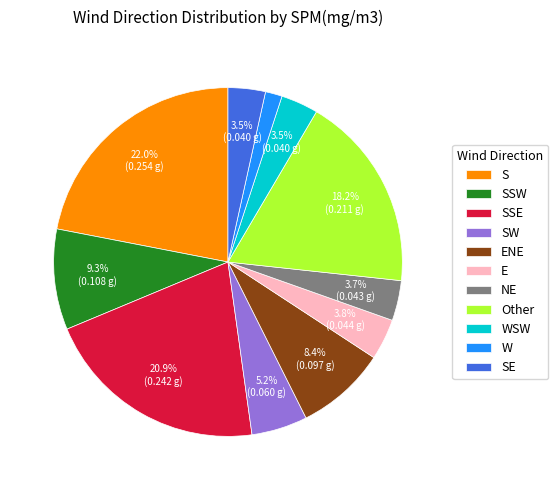

Does S represent more than half of the total?

No